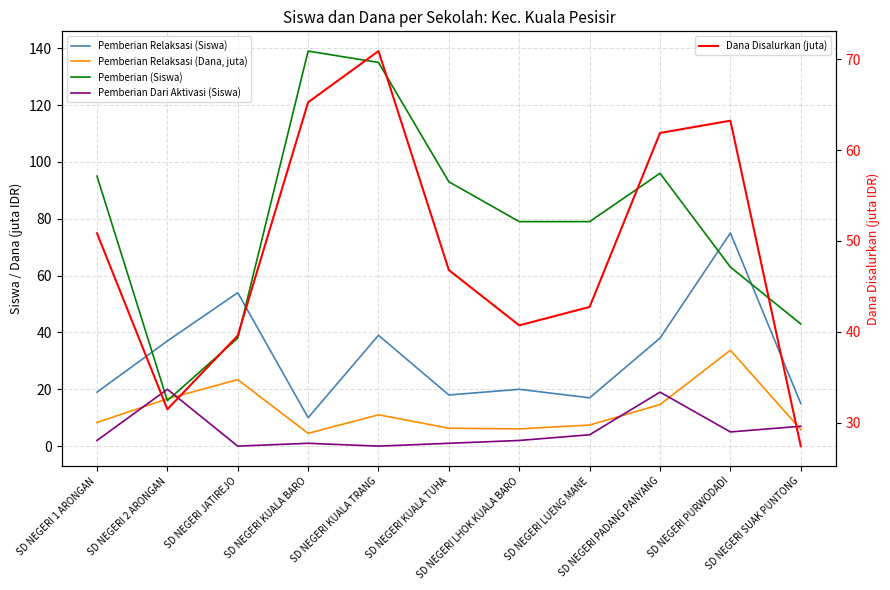

At which category does the chart reach its peak across all series?

SD NEGERI KUALA BARO